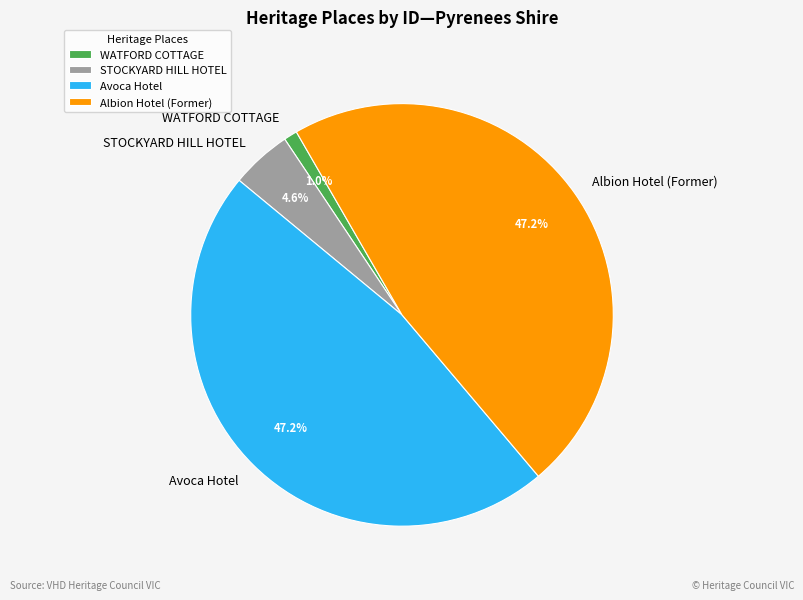

Which has a higher value, Albion Hotel (Former) or WATFORD COTTAGE?

Albion Hotel (Former)